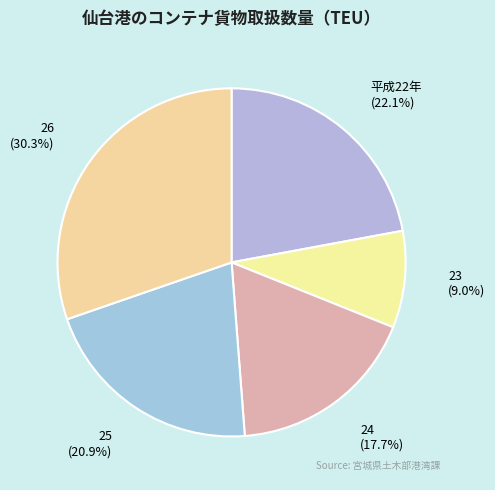

The 25 slice represents 9% of the pie. True or false?

False